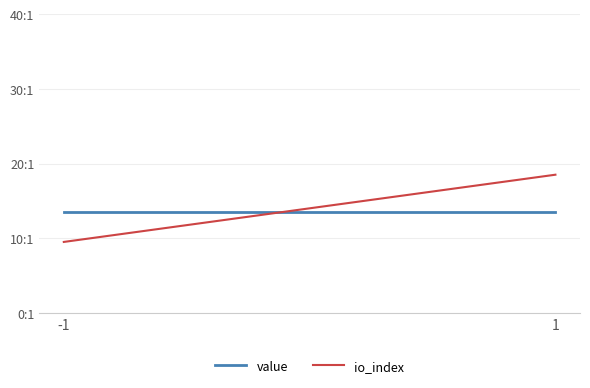

Reading left to right, transcribe all the data shown in this chart.

value: -1=13.5	1=13.5
io_index: -1=9.5	1=18.5